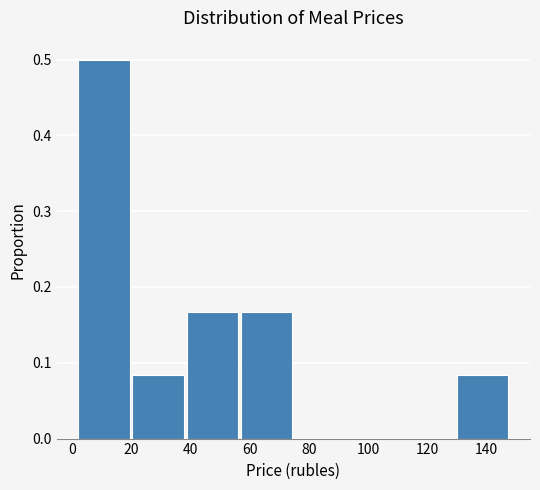

What is the height of the bar covering 38 to 56 on the x-axis? Neither the bar edges nor the heights are printed on the chart, so give them approximately, as read against the axes.

0.17